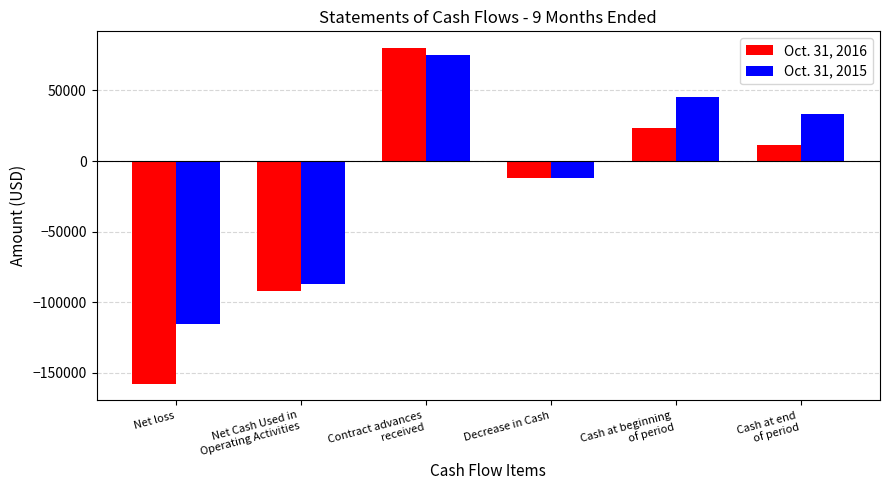

Does the chart contain stacked bars?

No